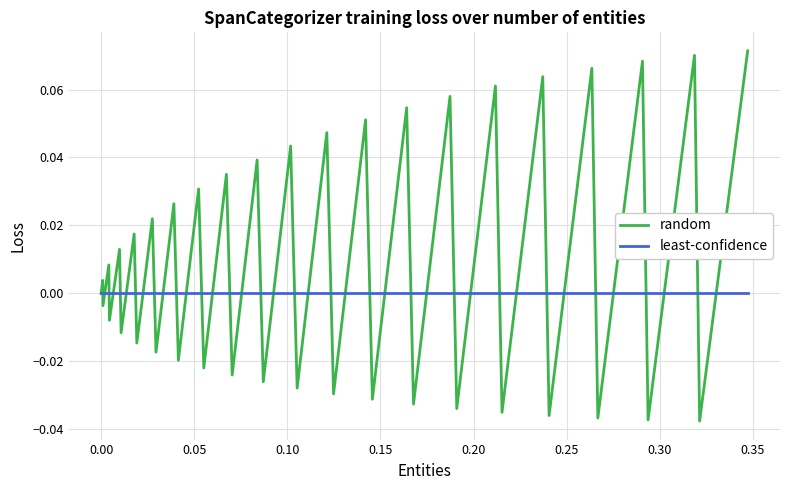

How many lines are shown in the chart?

2